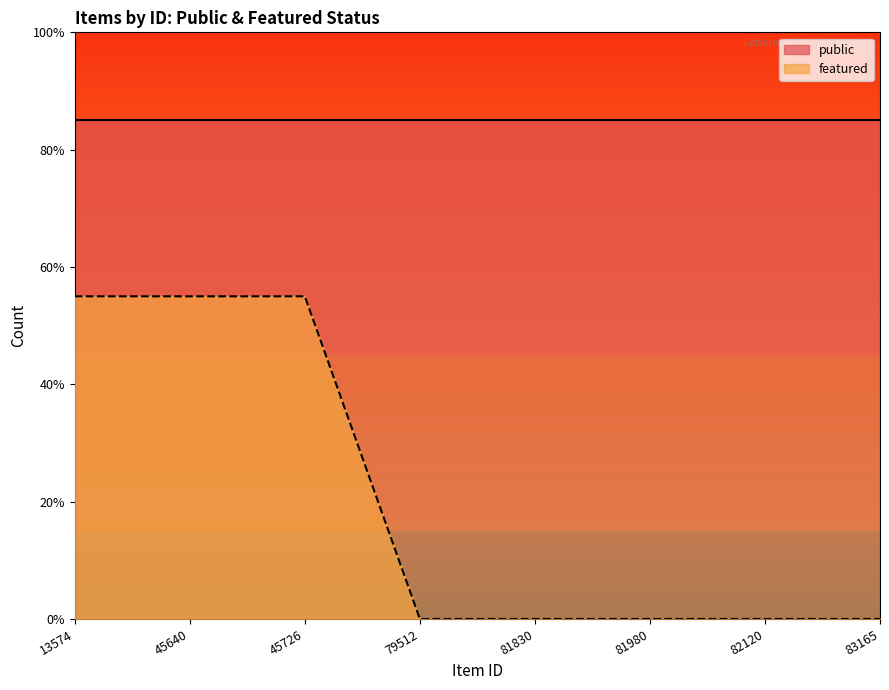

What is the sum of all values?

1.7